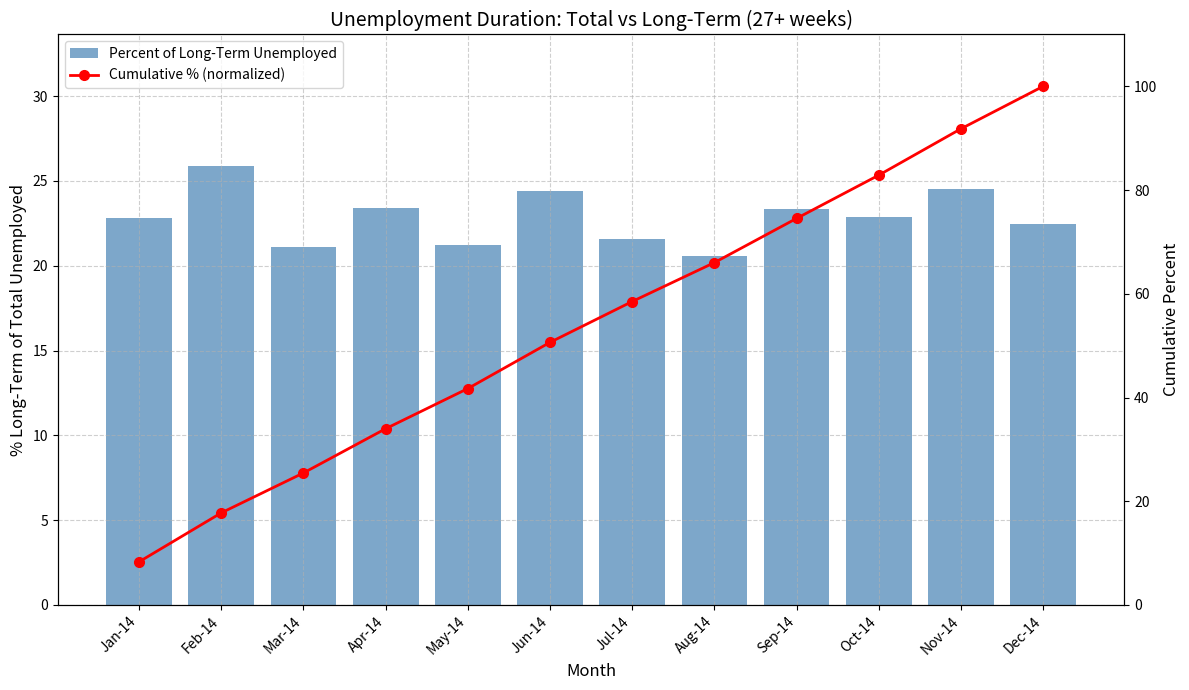

At which label is Cumulative % (normalized) closest to 54?

Jun-14